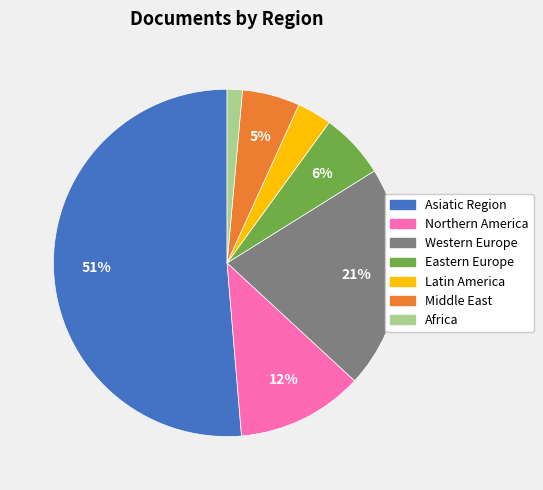

What percentage is the Middle East slice, to the nearest percent?

5%